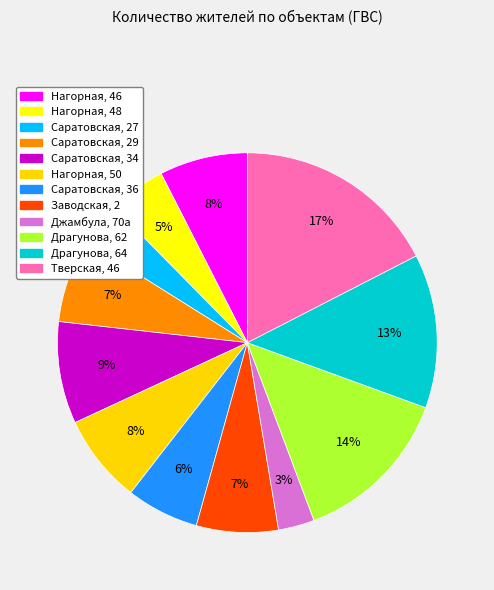

Which has a higher value, Нагорная, 46 or Саратовская, 36?

Нагорная, 46